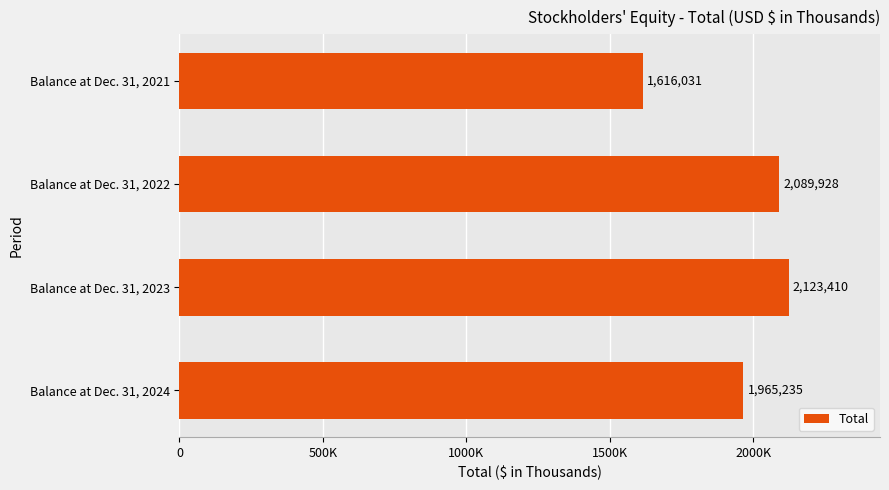

Are the bars horizontal?

Yes